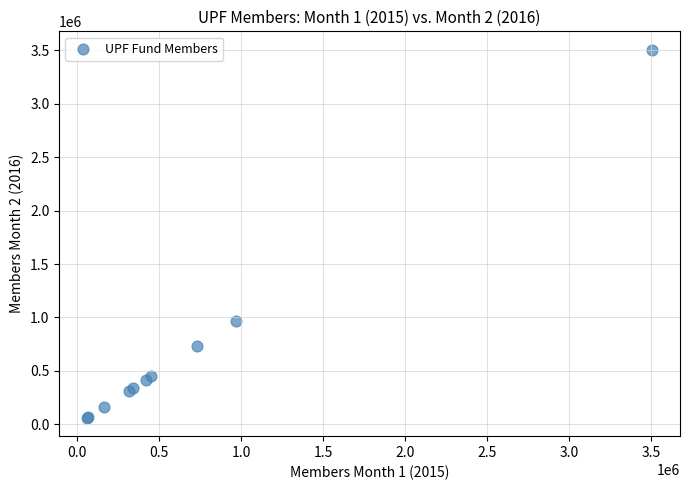

What Y value in the scatter plot is closest to 1783101?

968970